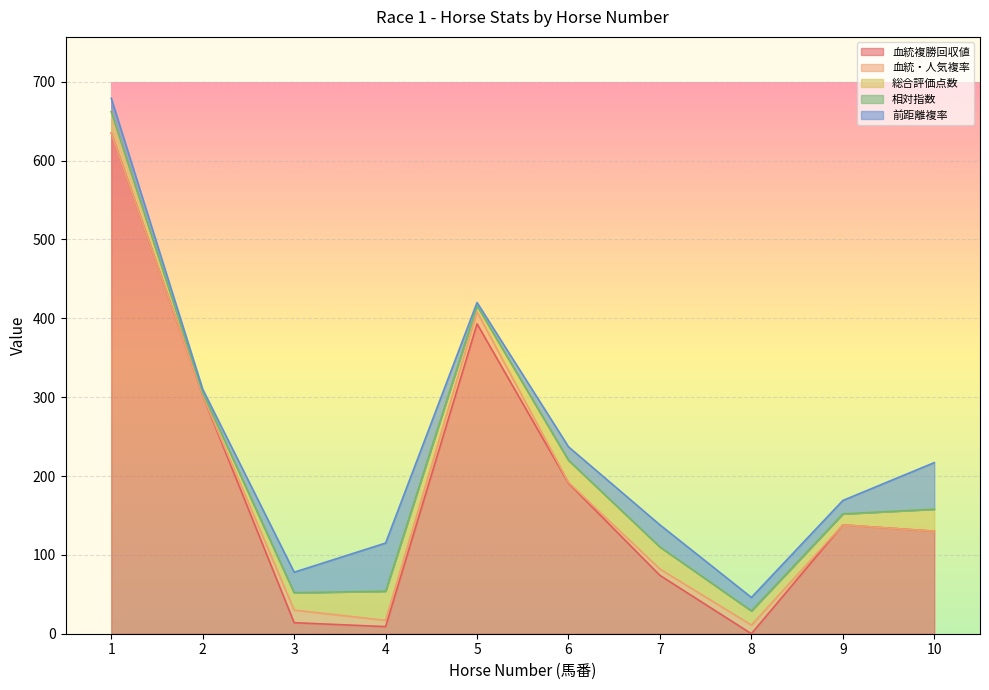

Is it true that 血統複勝回収値 equals 20 at 3?

False